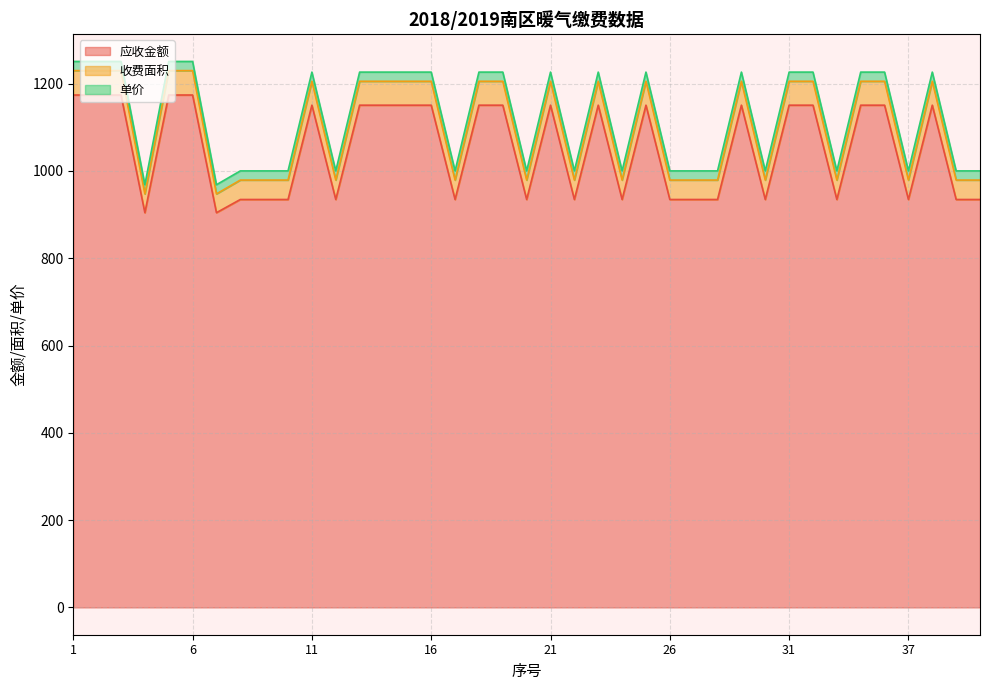

At how many categories does at least one series exceed 1137?

21